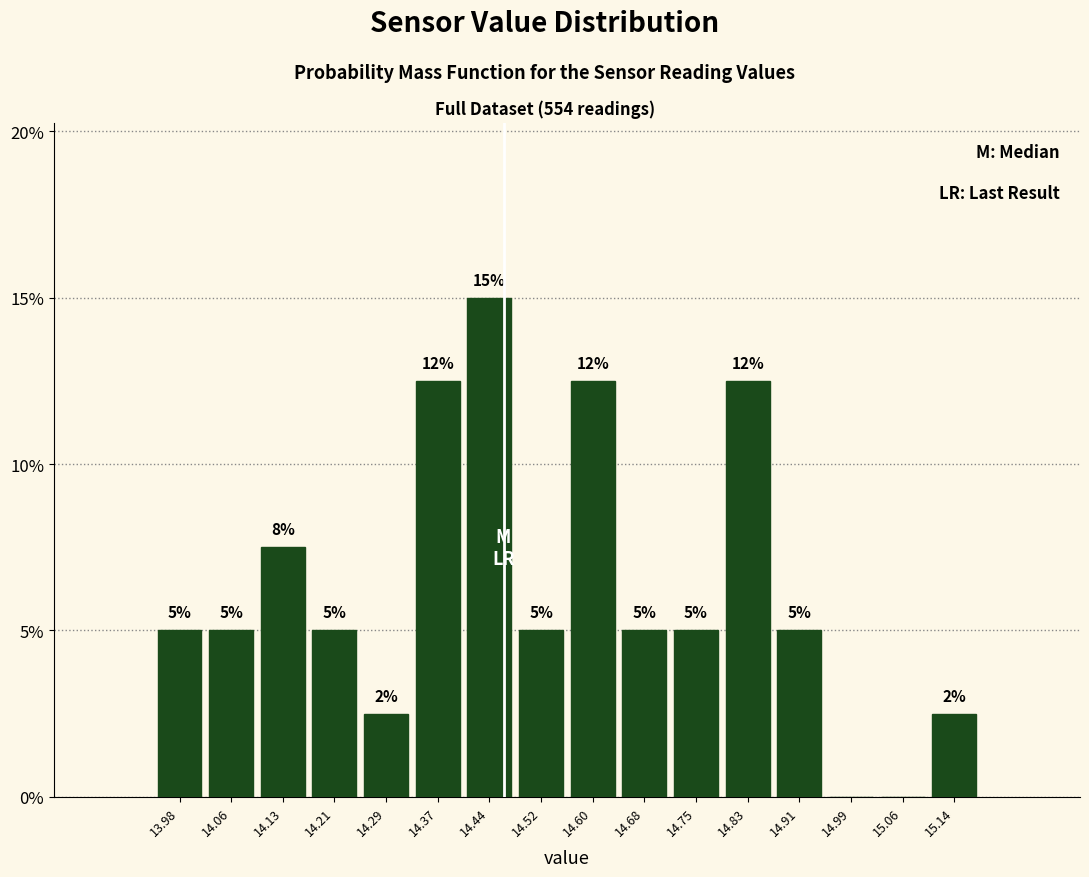

Over which range of the x-axis is the bar tallest?

14.41 to 14.48